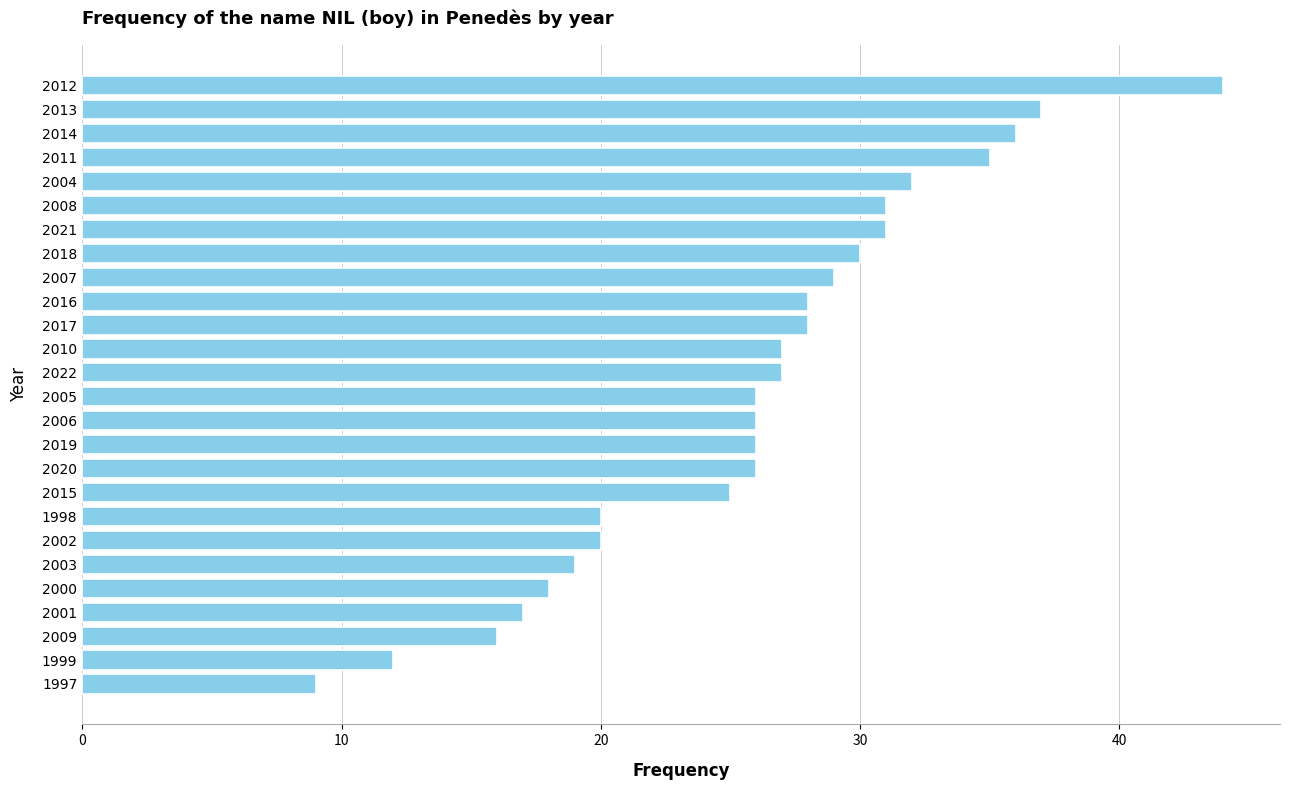

What is the ratio of the value at 2007 to the value at 2010?

1.1